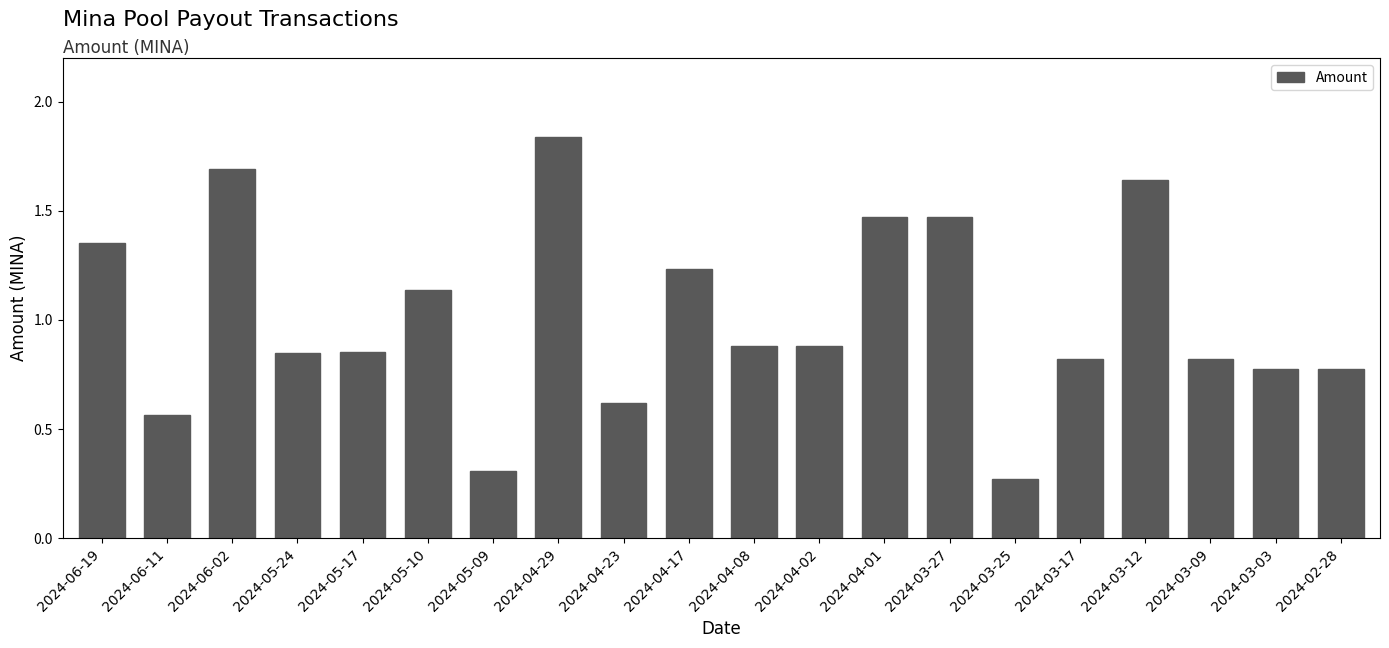

Between 2024-03-25 and 2024-04-23, which is larger?

2024-04-23